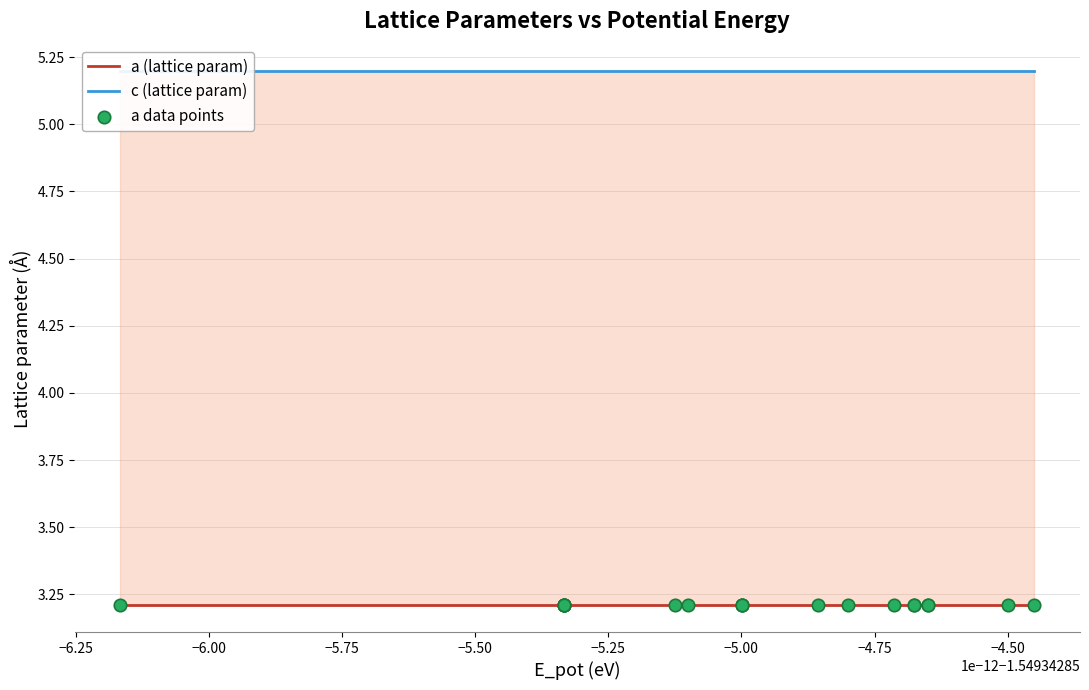

Is the value of a (lattice param) at −6.25 greater than the value of c (lattice param) at −6.25?

No